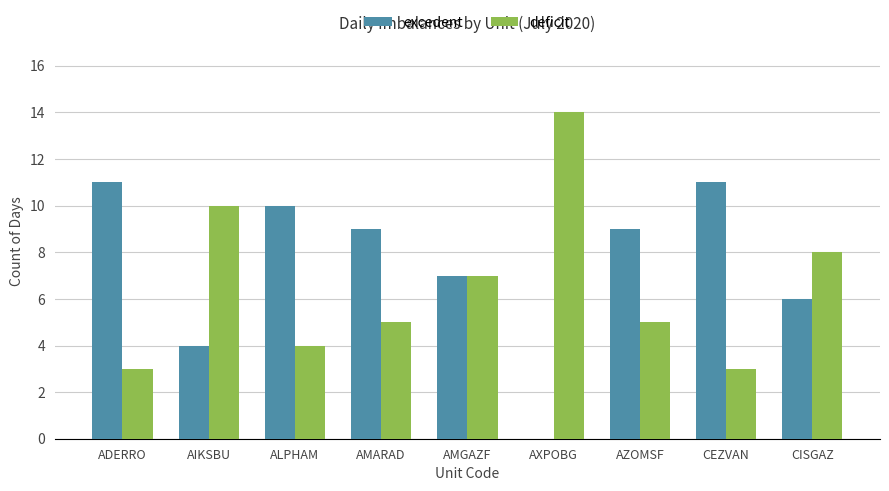

Is it true that excedent equals 7 at CEZVAN?

False